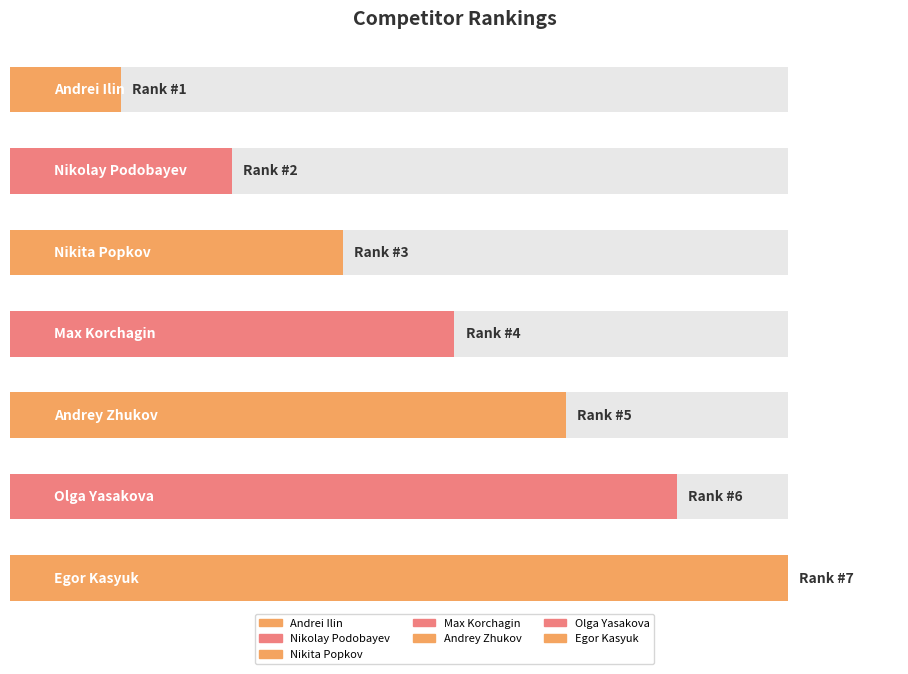

What is the value of the 5th bar from the left?

5